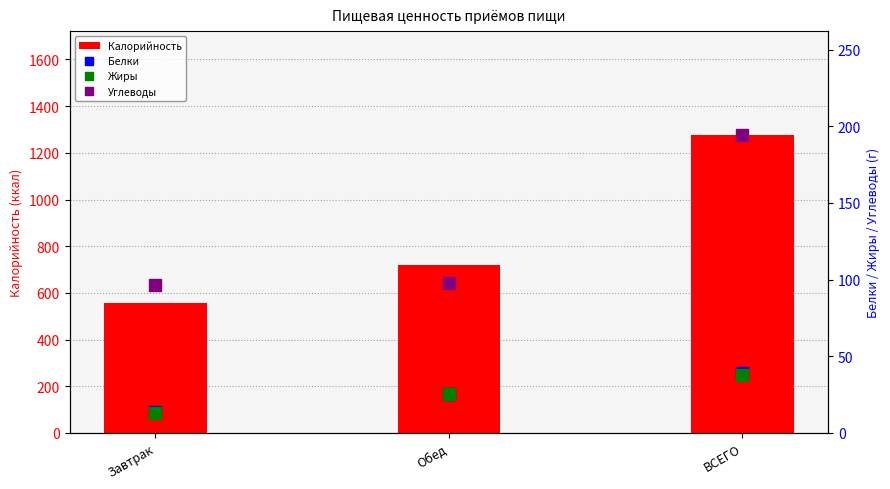

What is the minimum value for Калорийность?

556.4